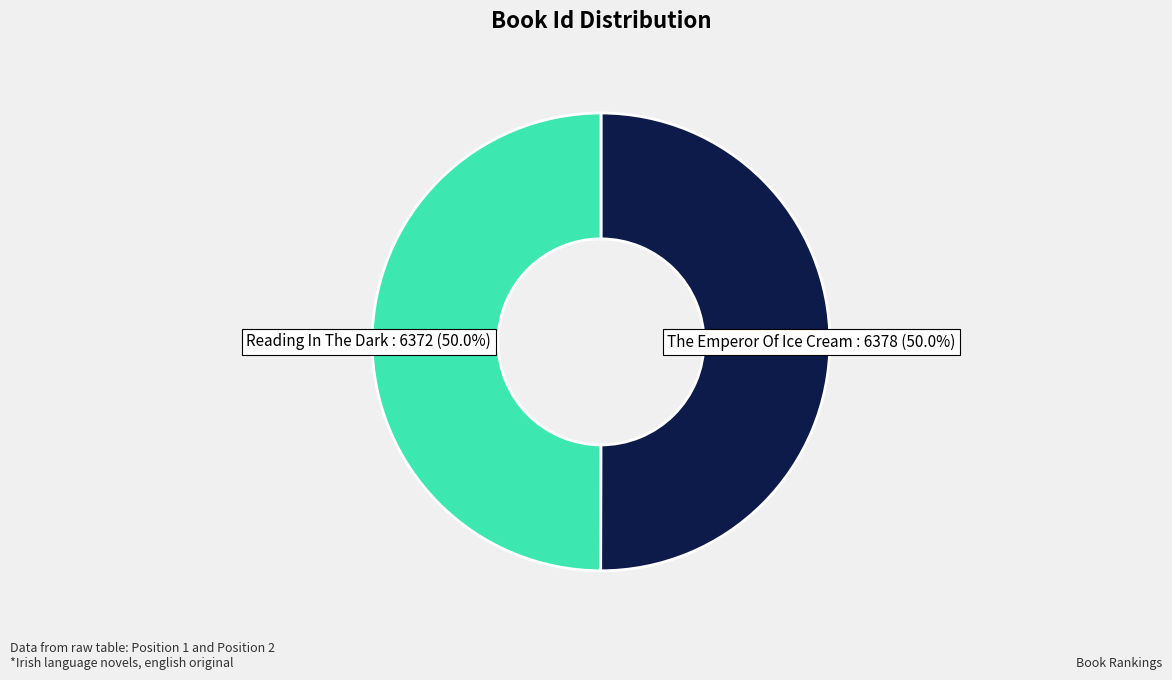

True or false: Reading In The Dark accounts for 55% of the total.

False